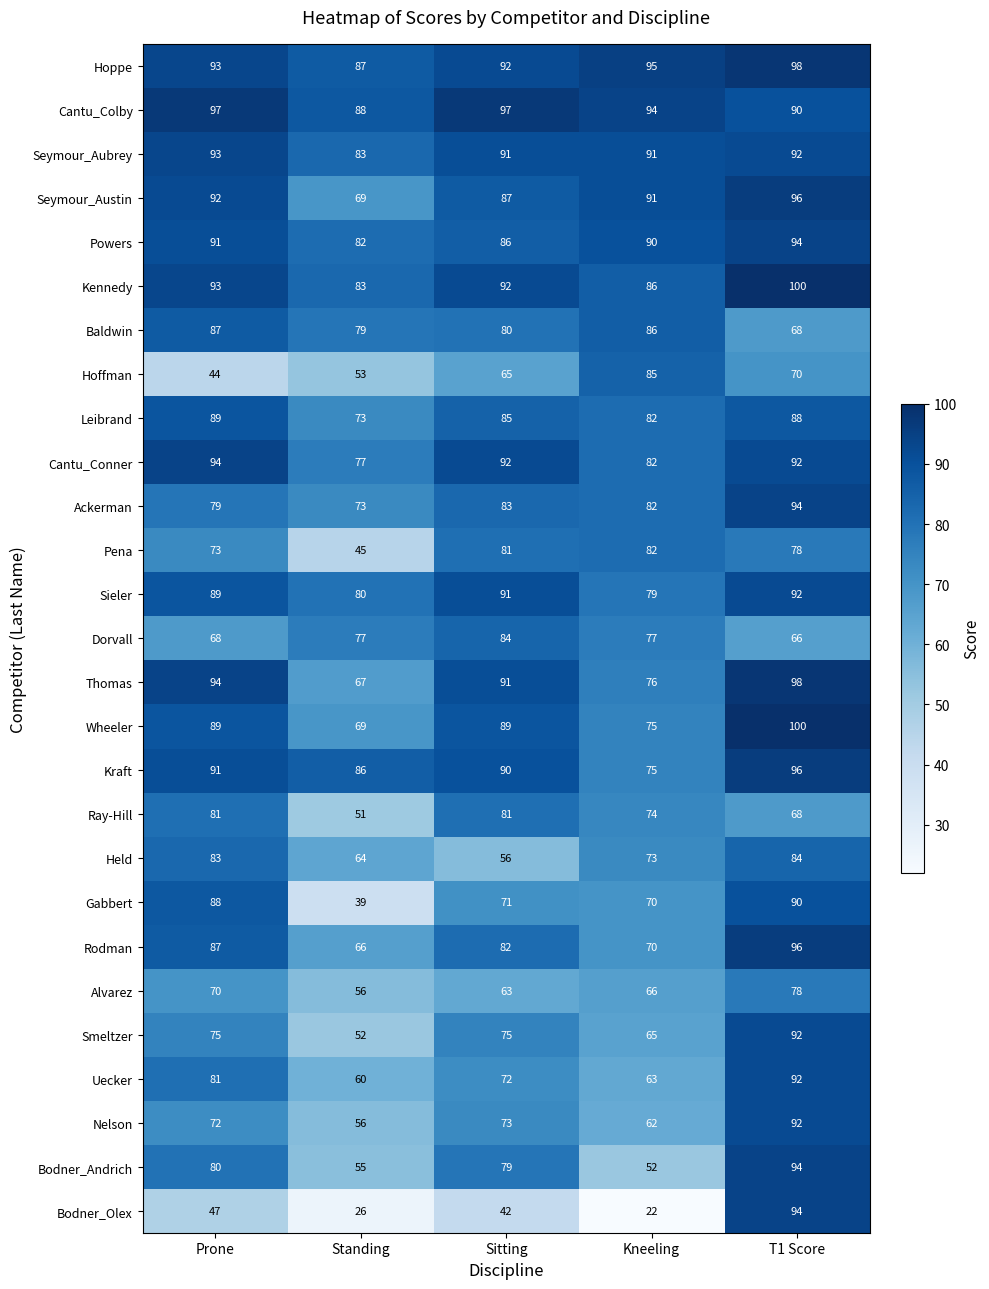

Is it true that Pena equals 82 at Kneeling?

True